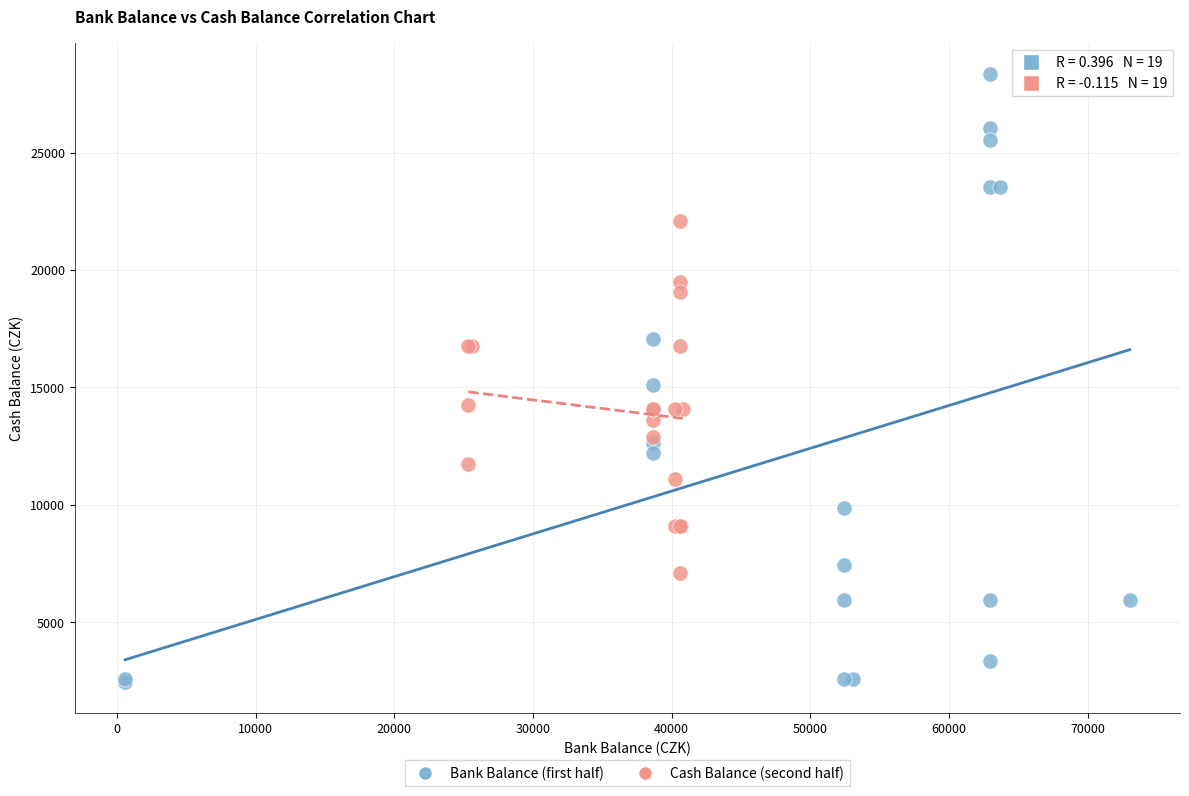

Which series reaches the maximum Y coordinate?

Bank Balance (first half)